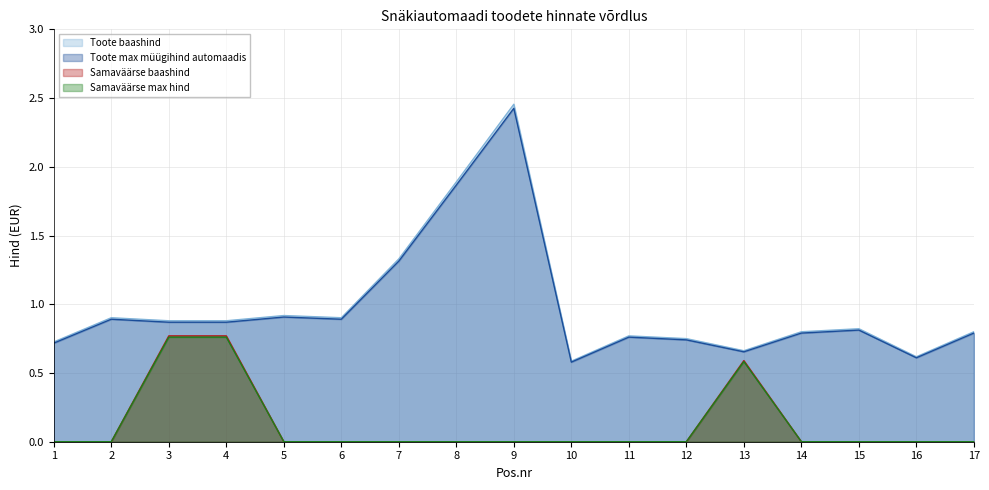

What is the highest value of the Samaväärse baashind series?

0.8